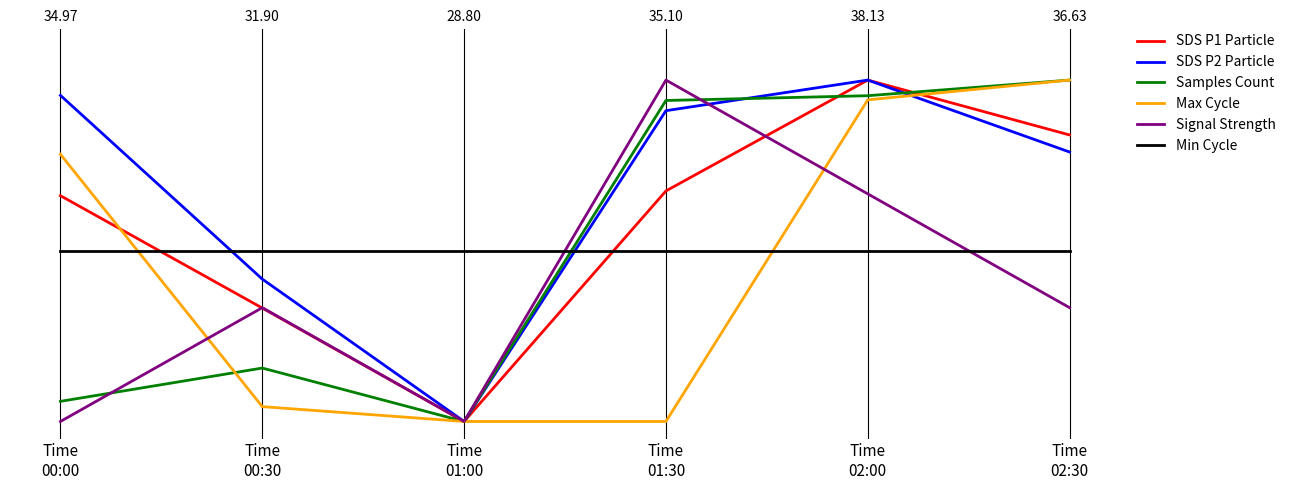

What position from the right is Time
01:00?

4